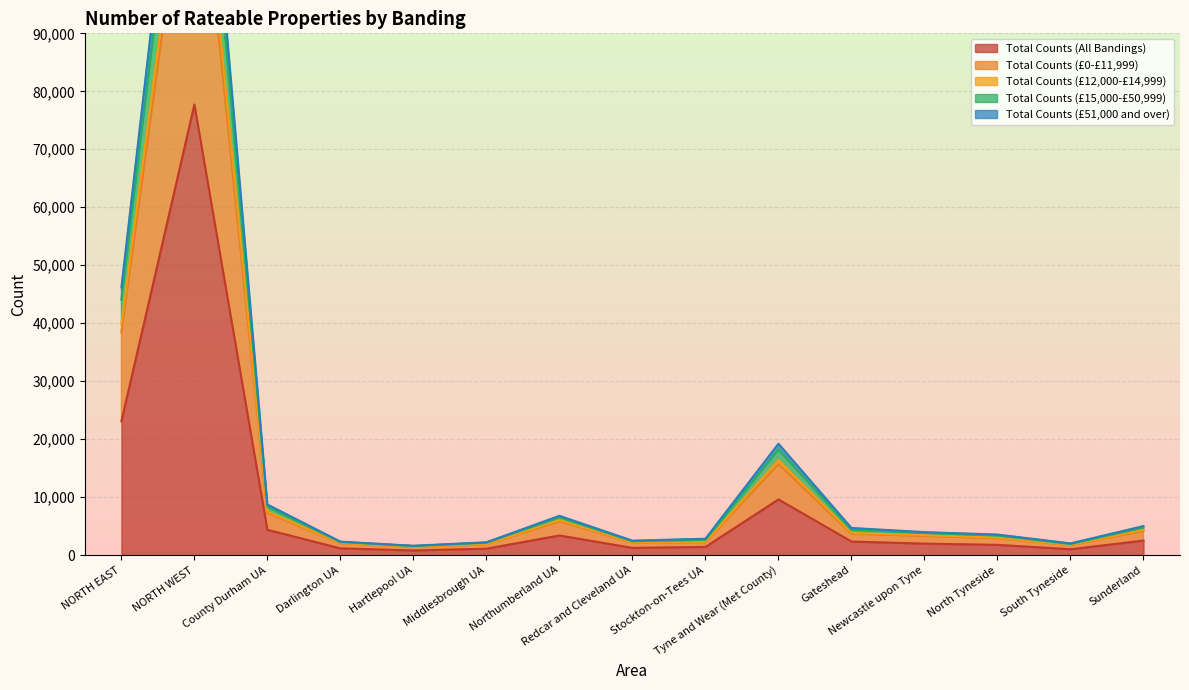

What is the label of the 6th point from the right?

Tyne and Wear (Met County)